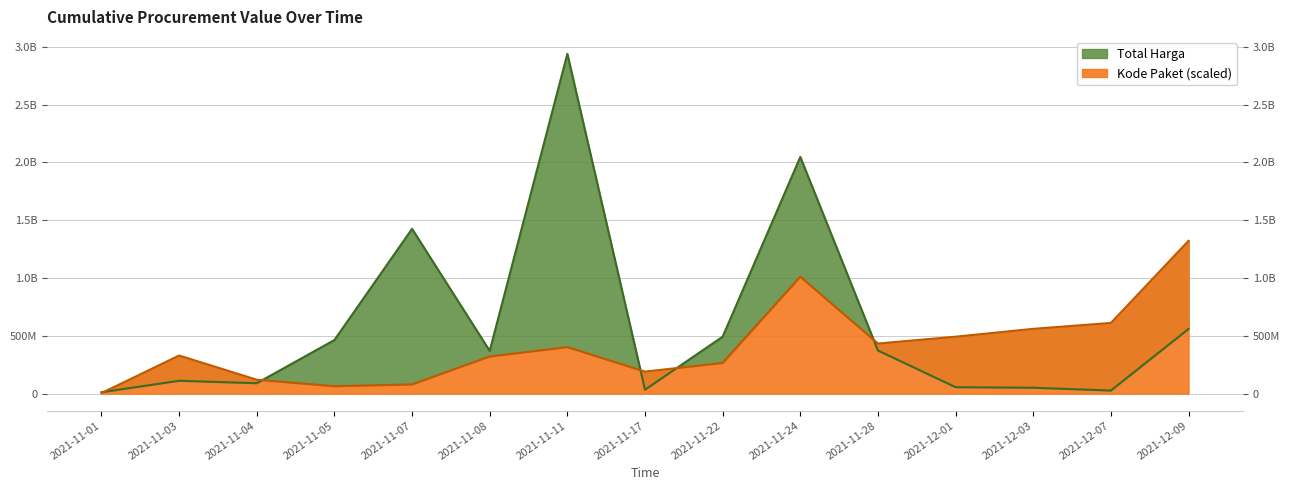

List the series in order of their overall mean, lowest first.

Kode Paket, Total Harga